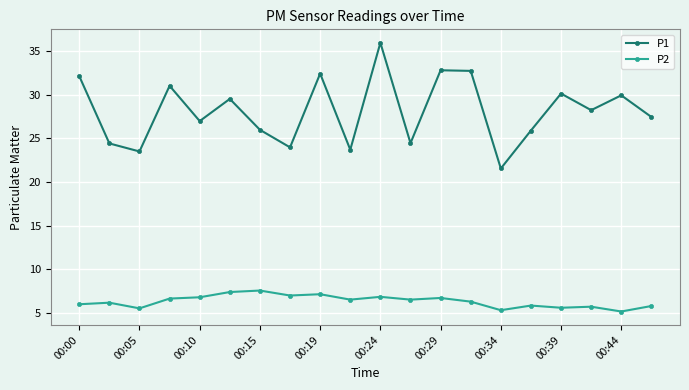

True or false: P2 and P1 cross at least once.

False